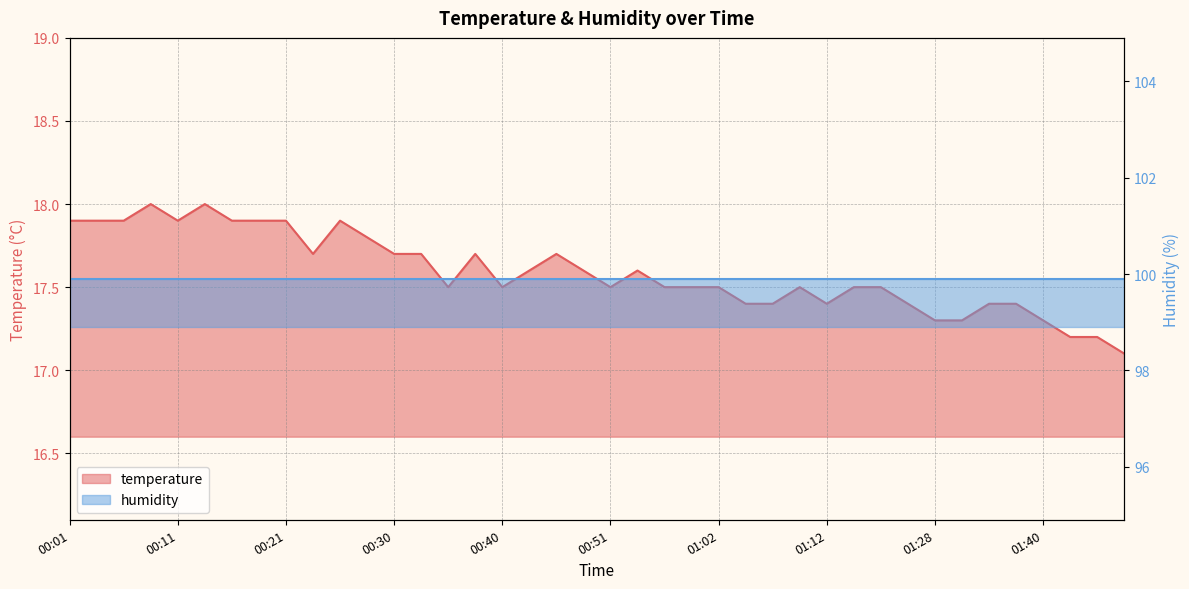

What is the maximum value shown in the chart?

18.0